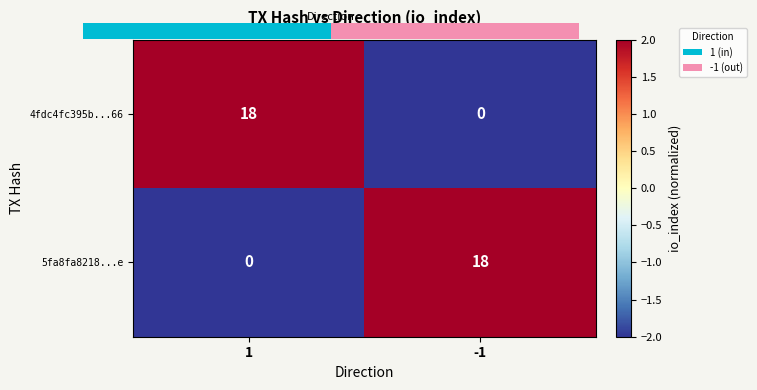

What is the difference between the highest and lowest values at -1?

18